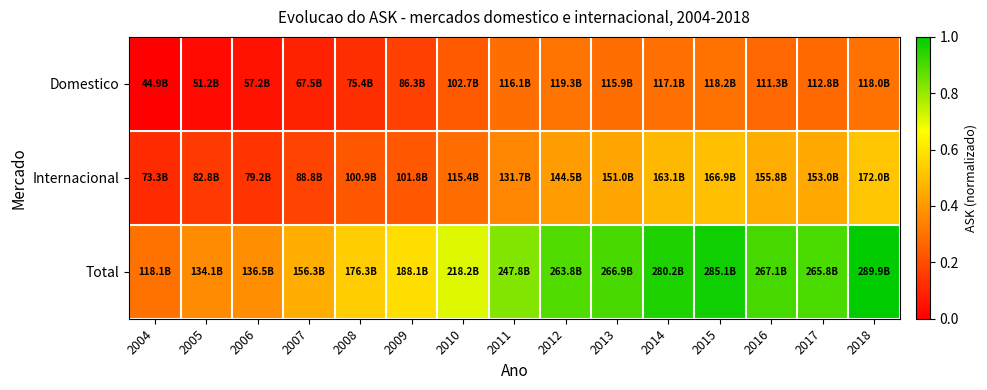

Between 2016 and 2013, which is larger?

2013